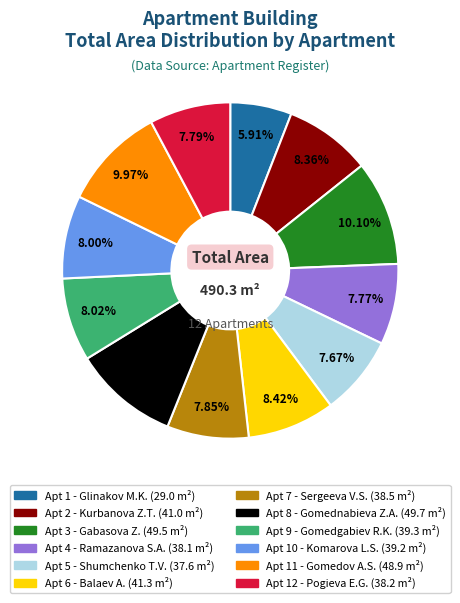

Does any single category account for the majority?

No